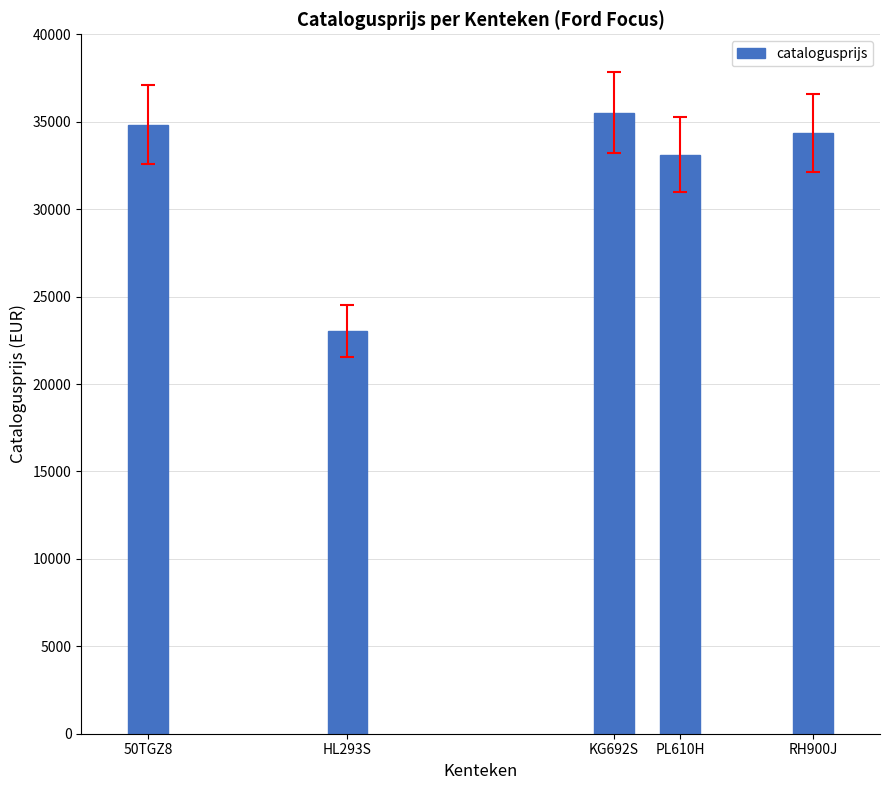

Reading right to left, list all the values displayed in this chart.

34340	33121	35521	23031	34819